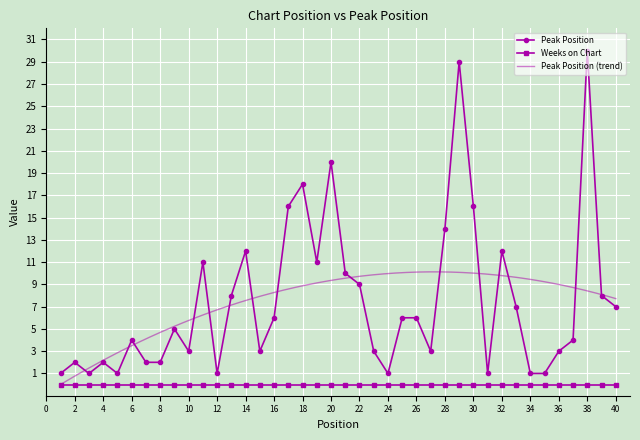

True or false: the data has more than 0 interior local peaks.

True